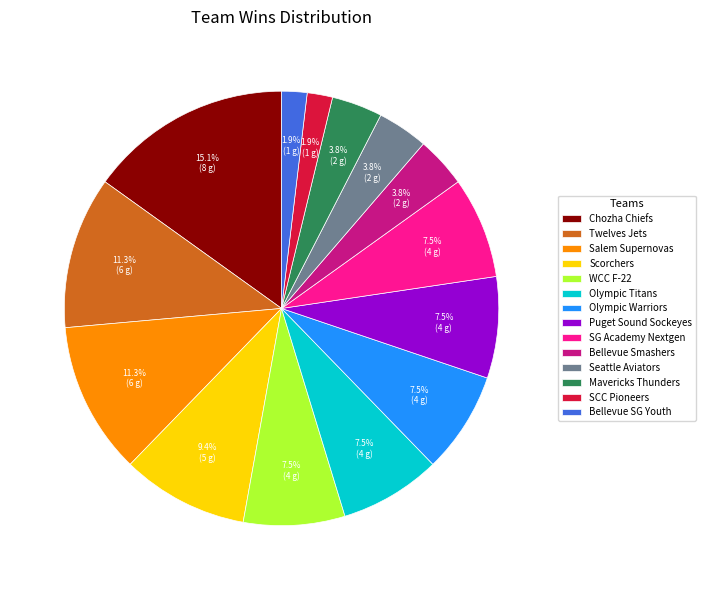

What is the total percentage of Seattle Aviators and Twelves Jets?

15.1%